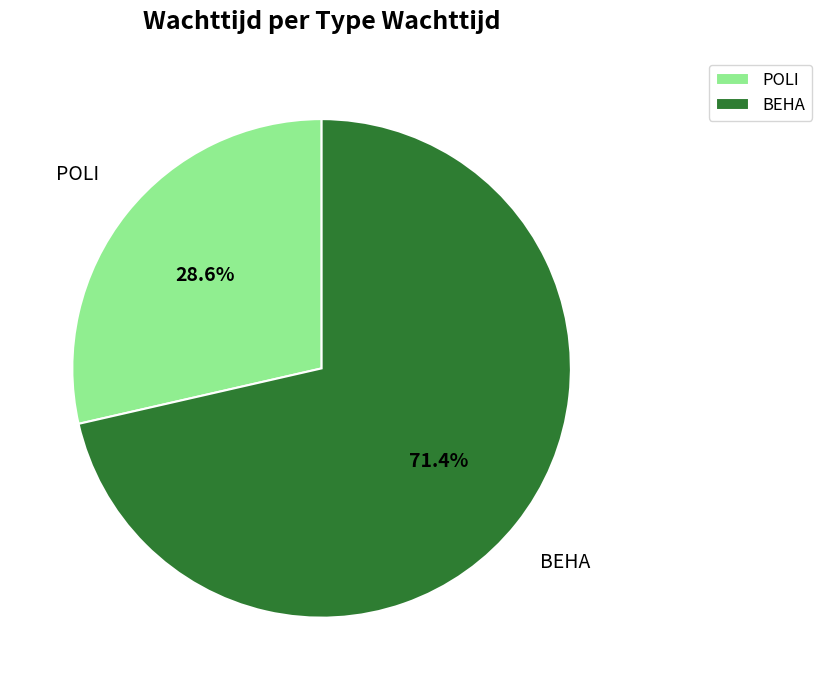

What is the ratio of the value at BEHA to the value at POLI?

2.5